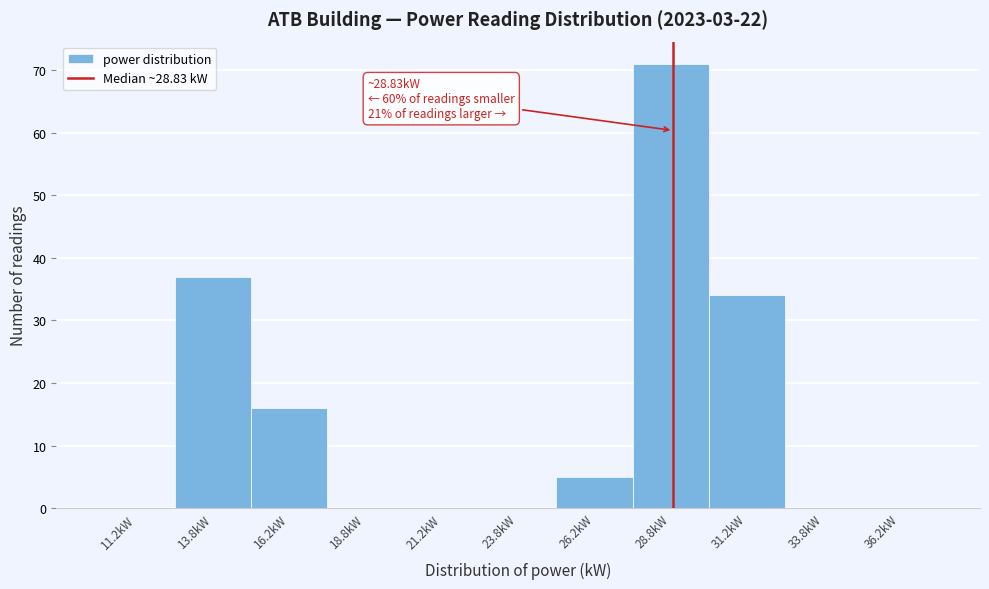

Which range on the x-axis has the tallest bar?

27.5 to 30.0